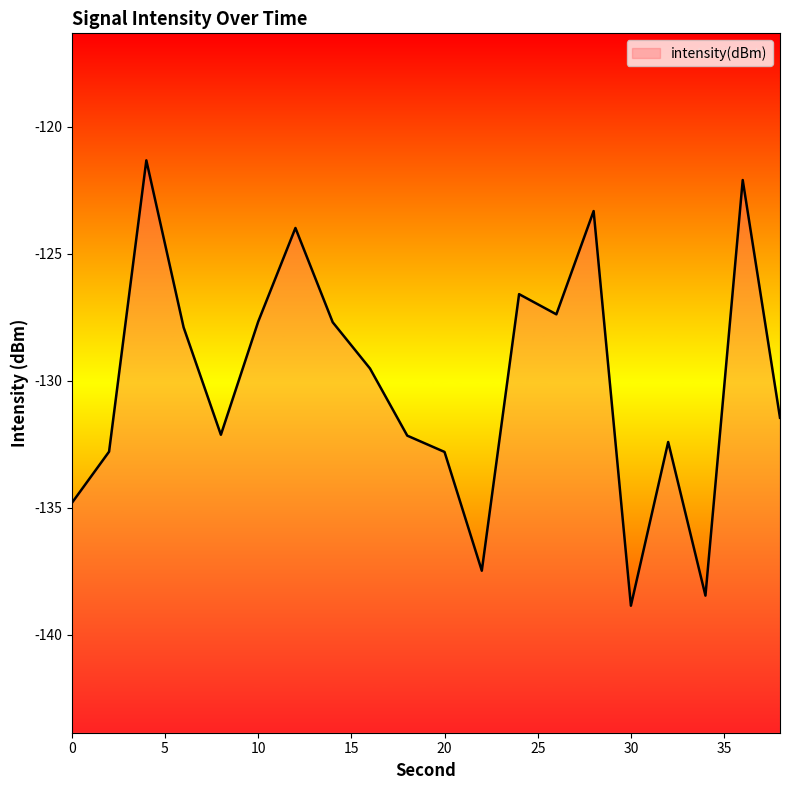

At which label is the value closest to -130?

16